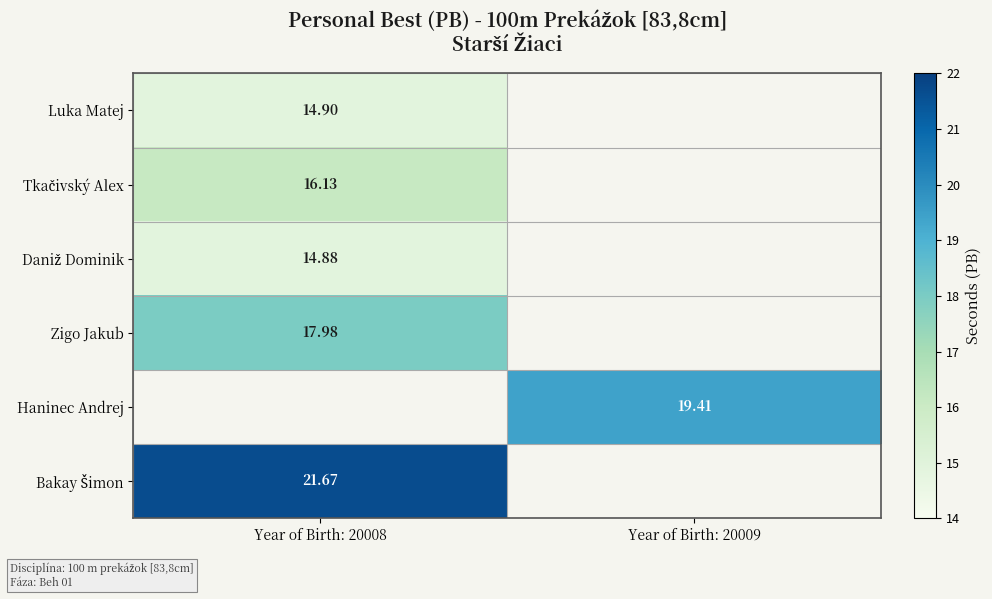

Between Year of Birth: 20008 and Year of Birth: 20009, which is larger?

Year of Birth: 20009